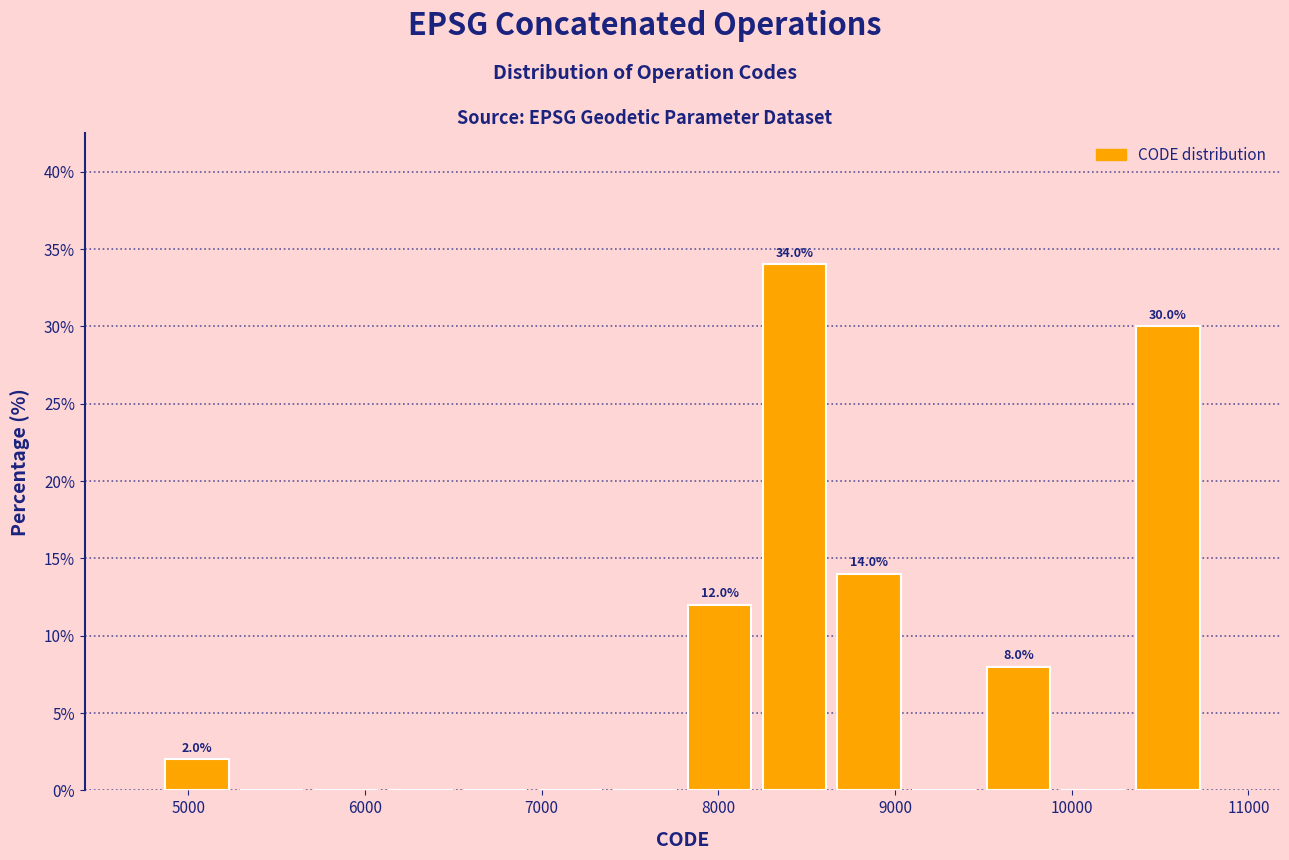

Over which range of the x-axis is the bar tallest?

8200 to 8600